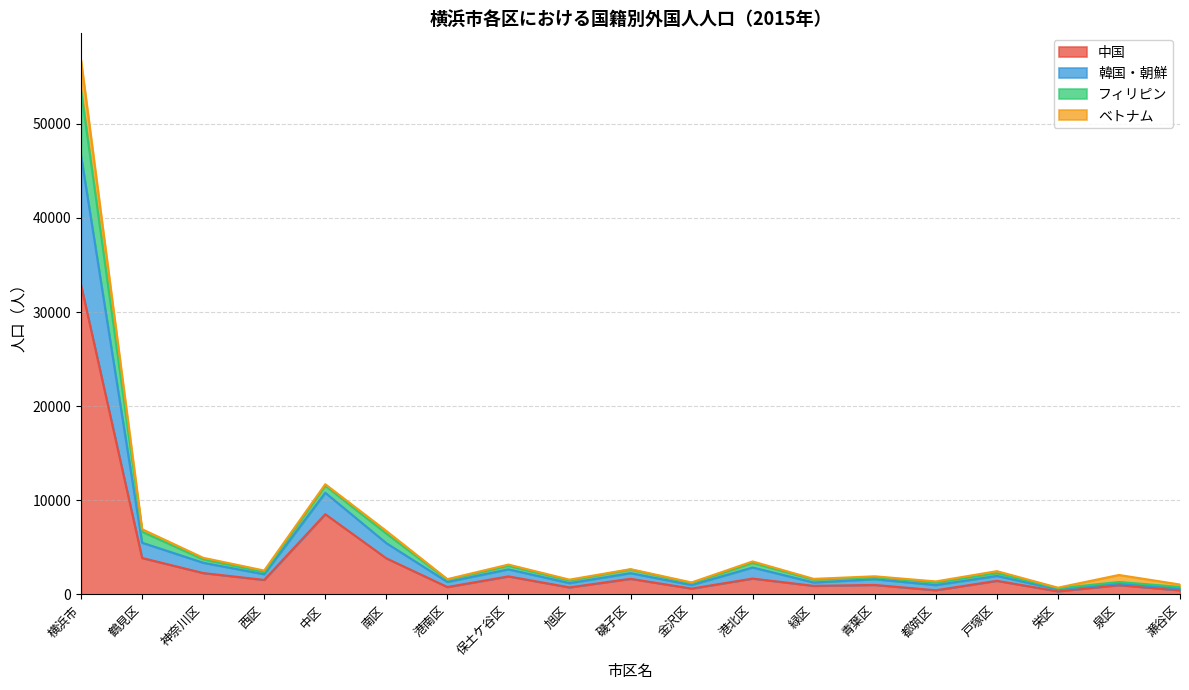

Between 西区 and 磯子区, which series saw the biggest shift?

フィリピン